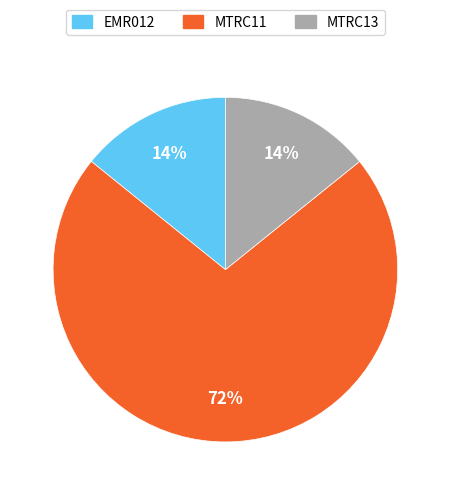

Combined, do MTRC13 and MTRC11 account for over 50%?

Yes